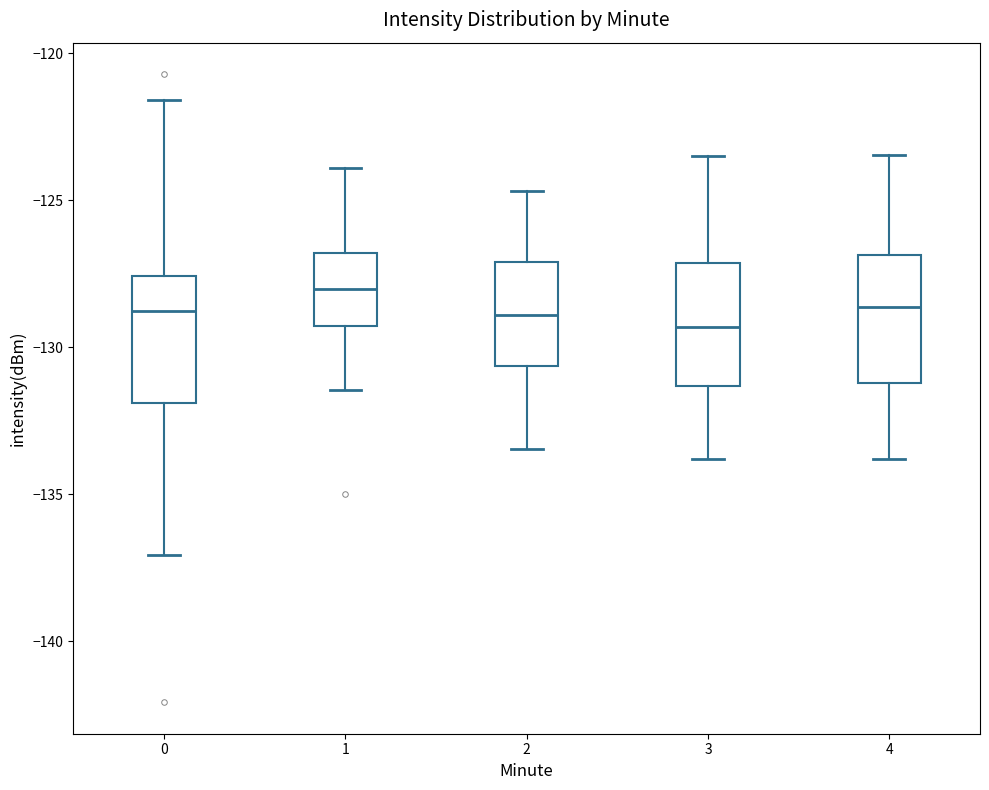

Reading left to right, read every box against the y-axis: the position of its median line, the range the box covers, and the ends of its whiskers. The values are not printed on the chart, so give them approximately, as read against the axis.

0: median -129.0, box -132.0 to -127.5, whiskers -137.0 to -121.5
1: median -128.0, box -129.5 to -127.0, whiskers -131.5 to -124.0
2: median -129.0, box -130.5 to -127.0, whiskers -133.5 to -124.5
3: median -129.5, box -131.5 to -127.0, whiskers -134.0 to -123.5
4: median -128.5, box -131.0 to -127.0, whiskers -134.0 to -123.5